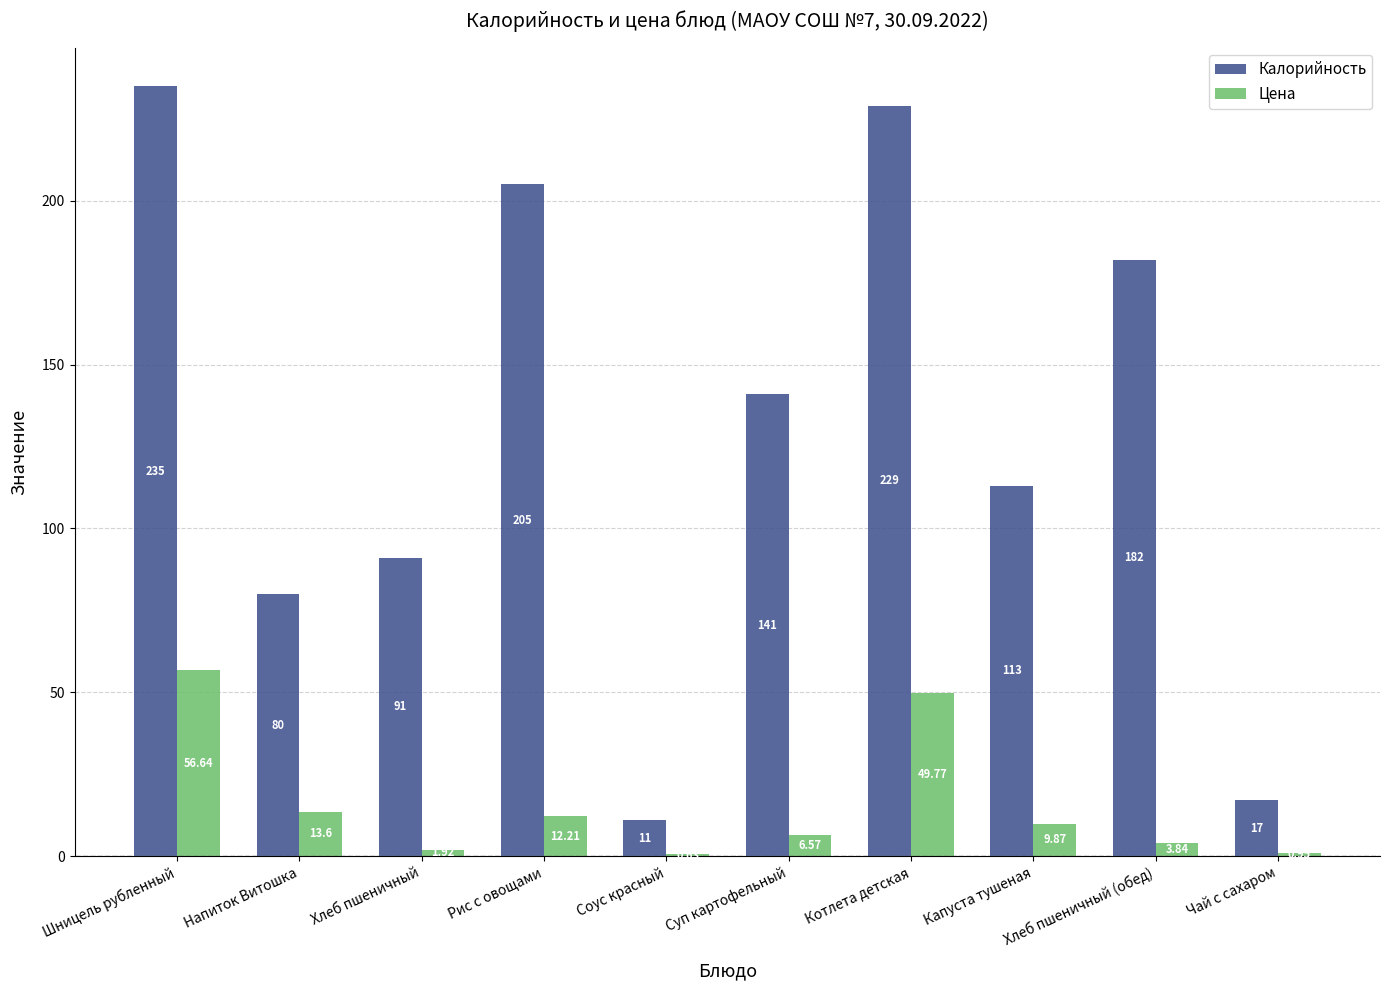

Is the value of Цена at Суп картофельный greater than the value of Калорийность at Напиток Витошка?

No